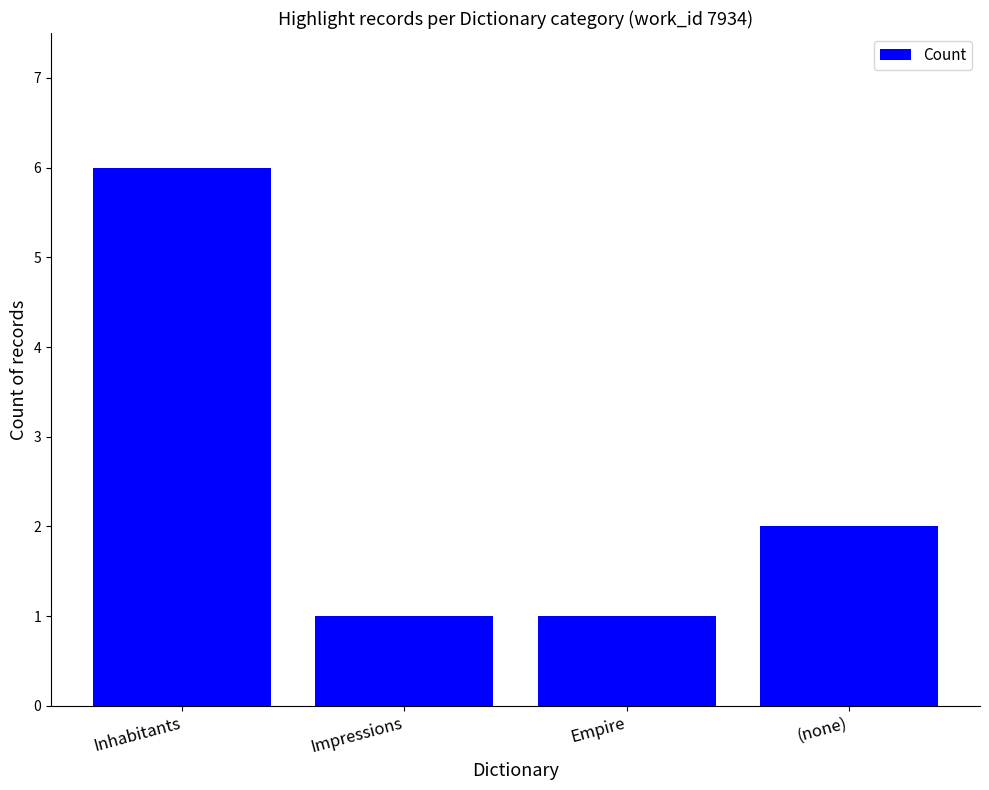

What is the greatest value displayed?

6